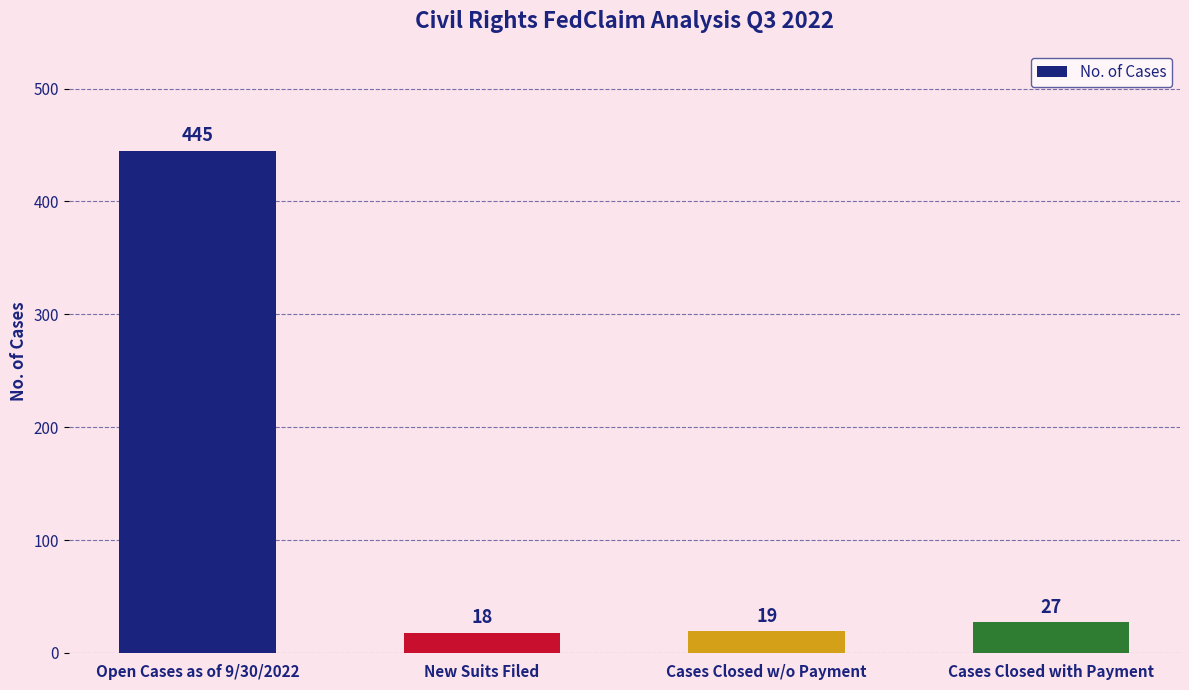

What is the label of the 4th bar from the left?

Cases Closed with Payment